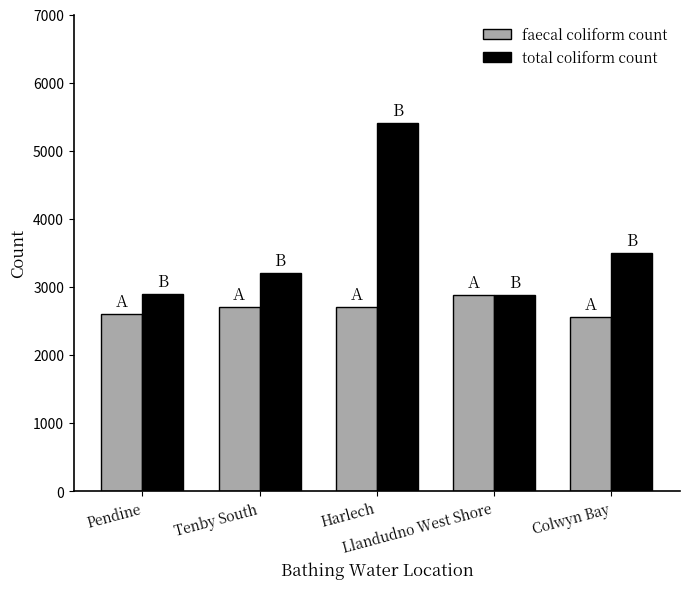

What is the smallest value displayed?

2550